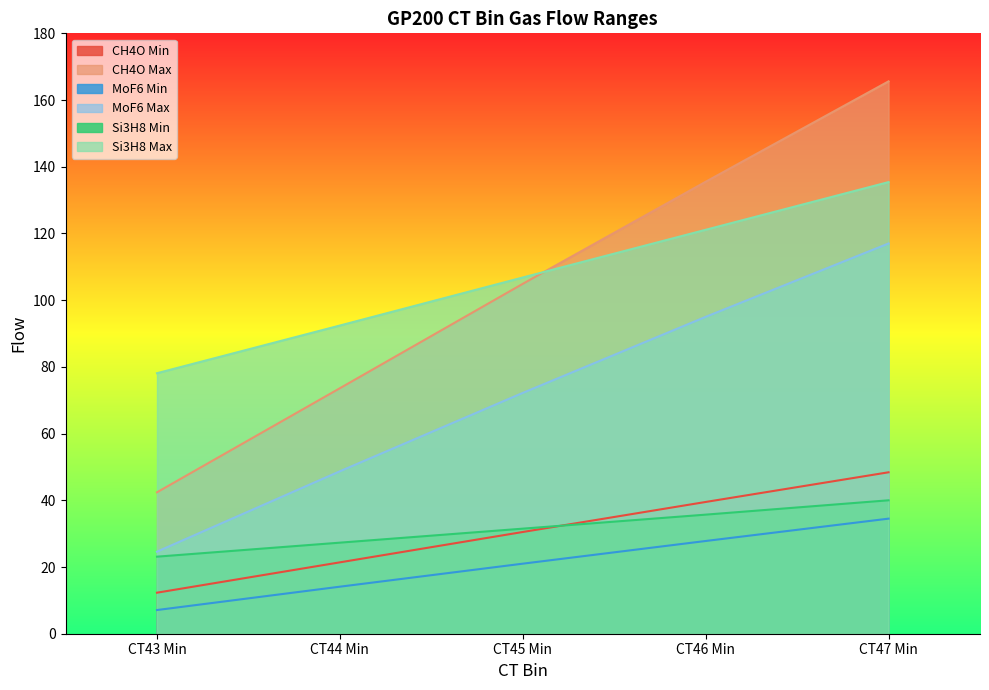

Read the Si3H8 Max value at CT45 Min.

106.8